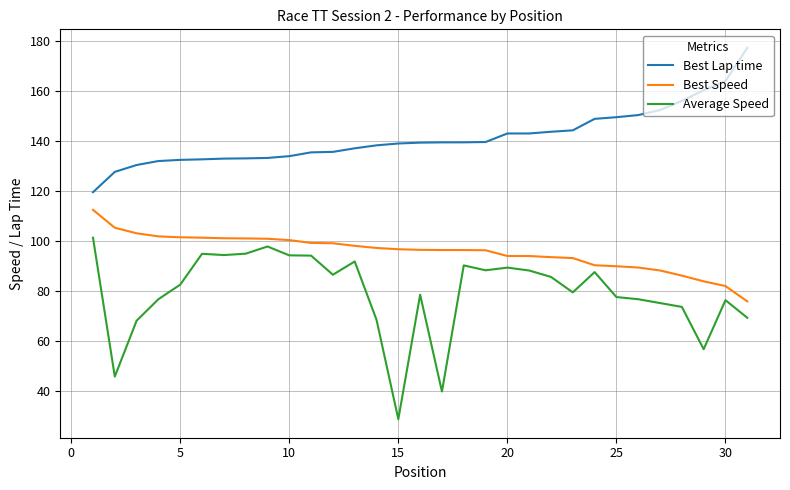

How many lines are shown in the chart?

3